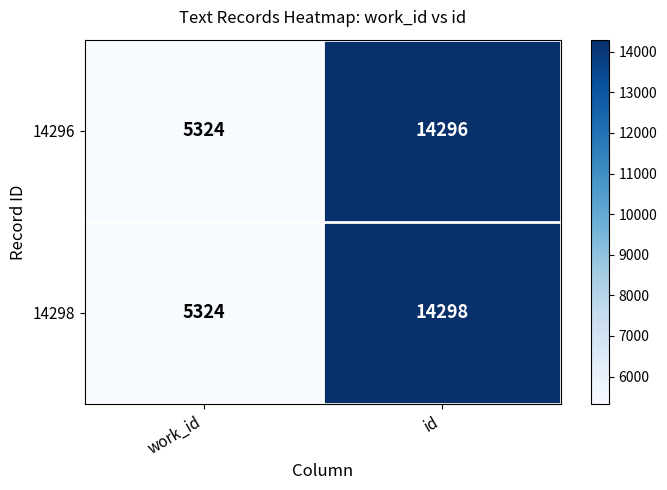

List the series in order of their peak value, lowest first.

14296, 14298